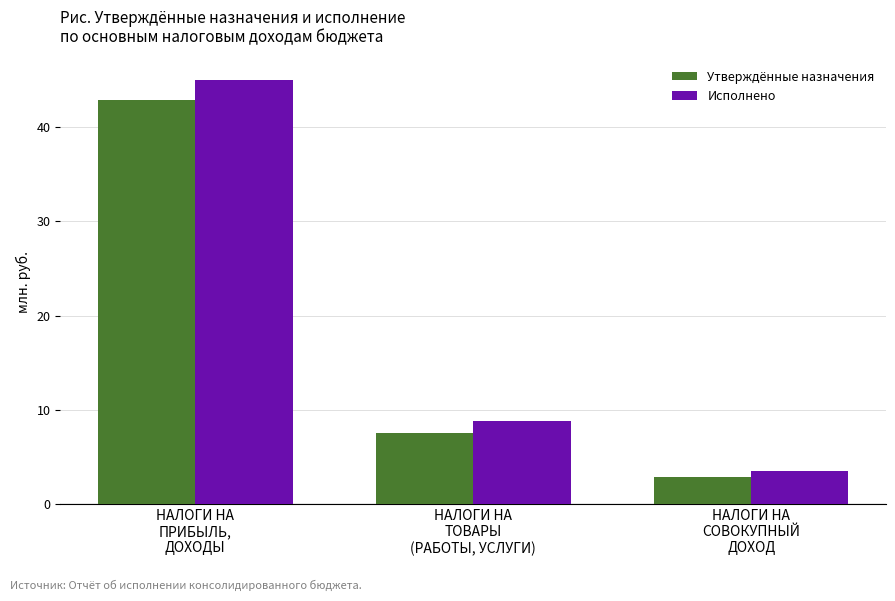

What position from the right is НАЛОГИ НА
ПРИБЫЛЬ,
ДОХОДЫ?

3